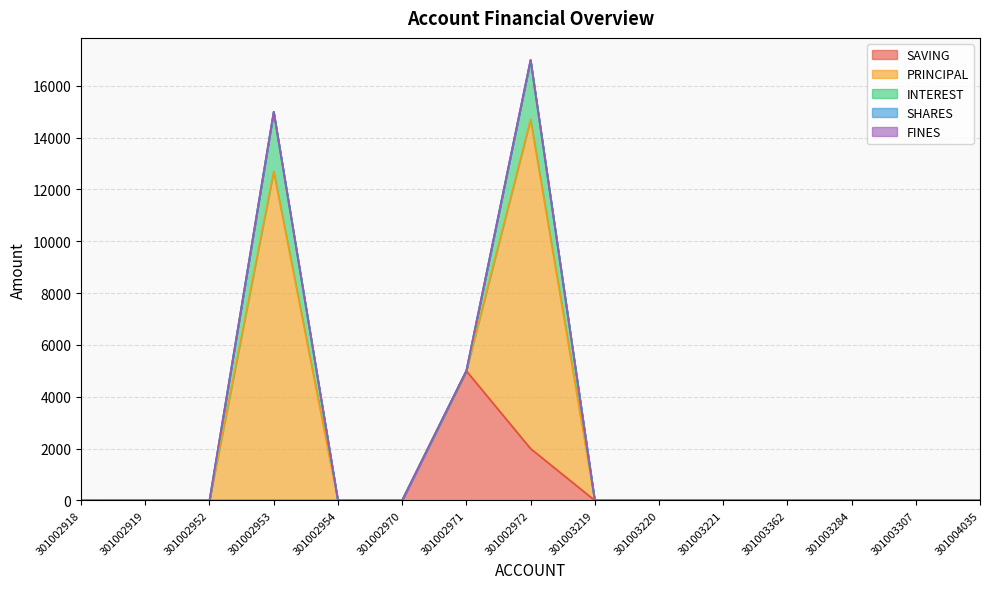

What is the difference between the maximum and minimum values in the INTEREST series?

2300